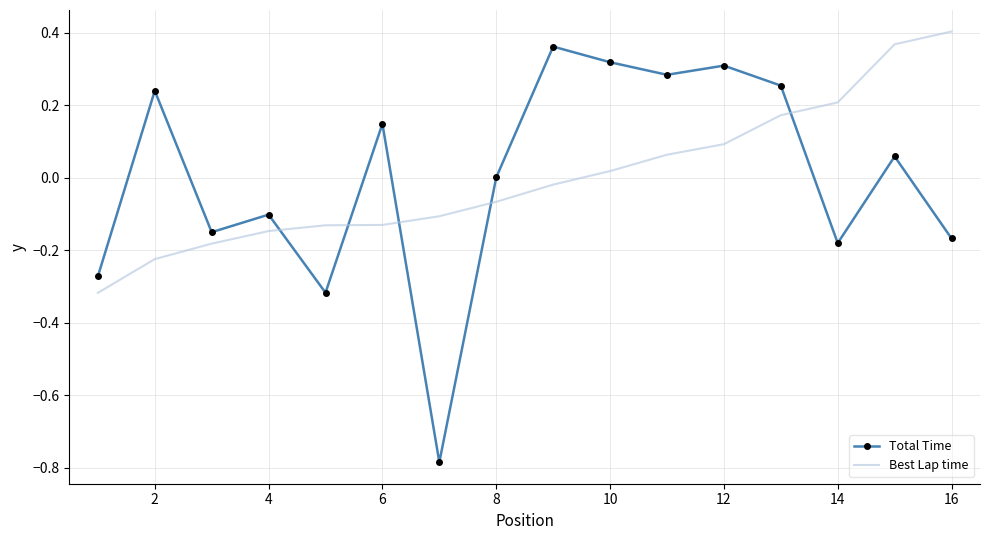

What is the difference between the maximum and minimum values in the Best Lap time series?

0.7